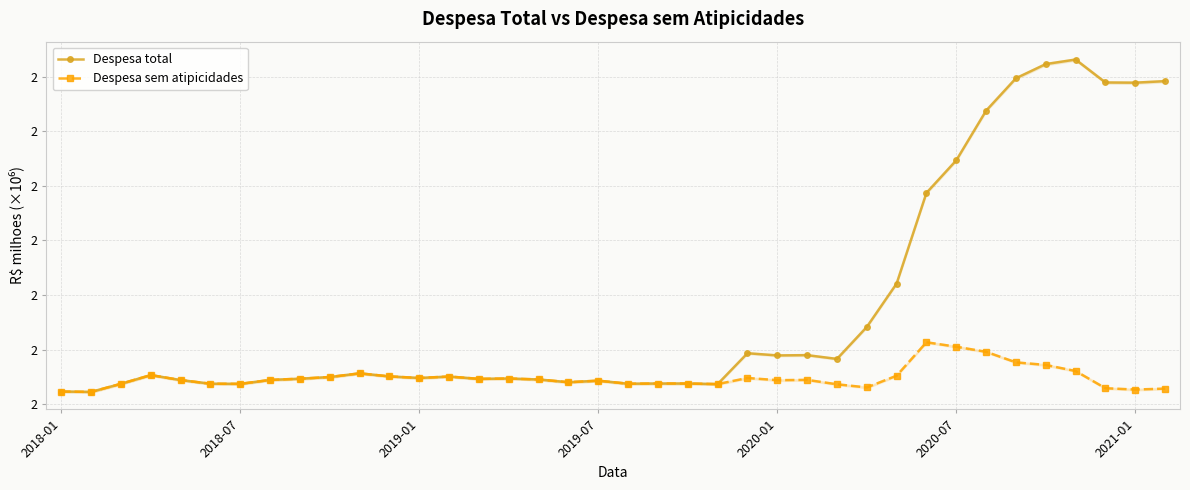

In Despesa sem atipicidades, how many points are higher than both neighbors (excluding endpoints)?

9